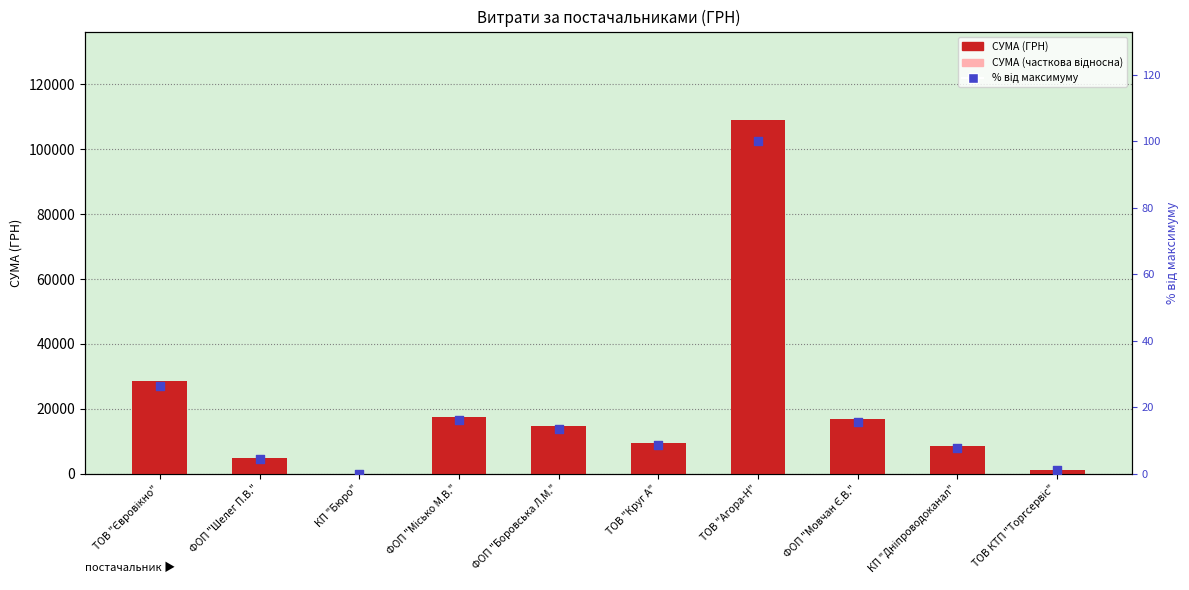

Is the value of % від максимуму at КП "Бюро" greater than the value of СУМА (часткова) at ФОП "Мовчан Є.В."?

No